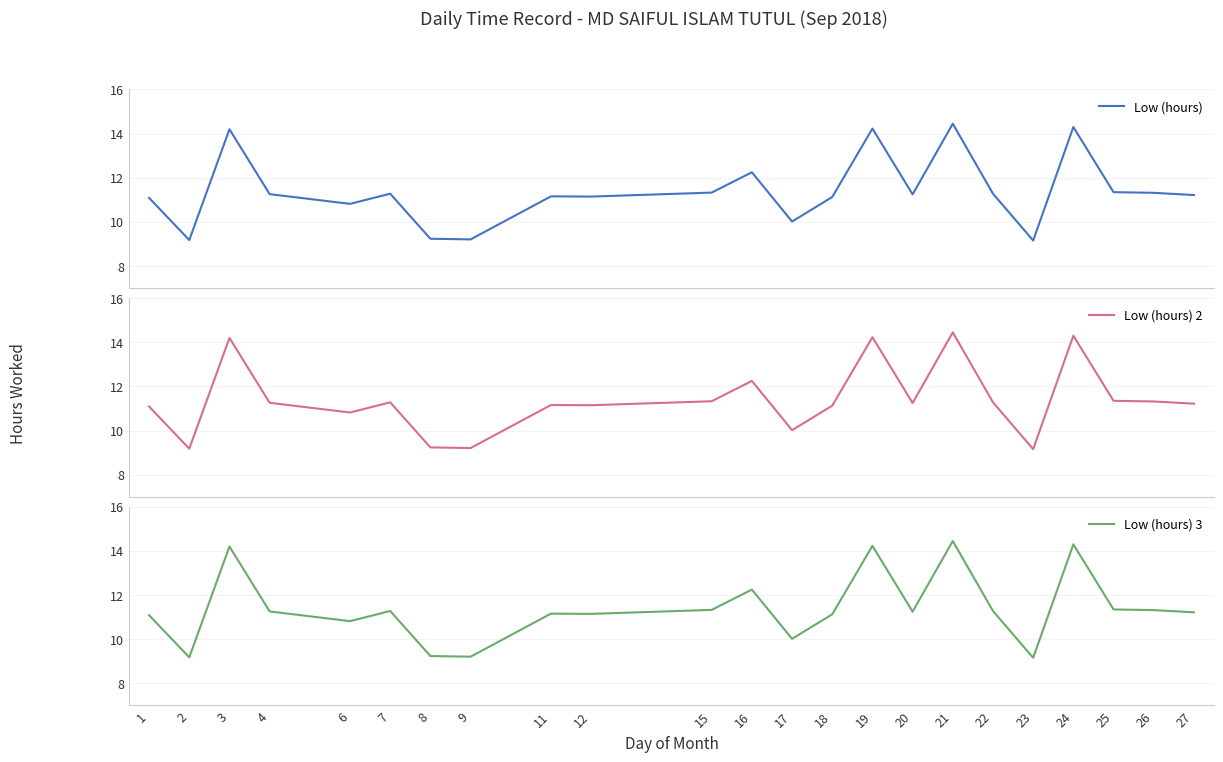

True or false: Low (hours) and Low (hours) 3 cross at least once.

False